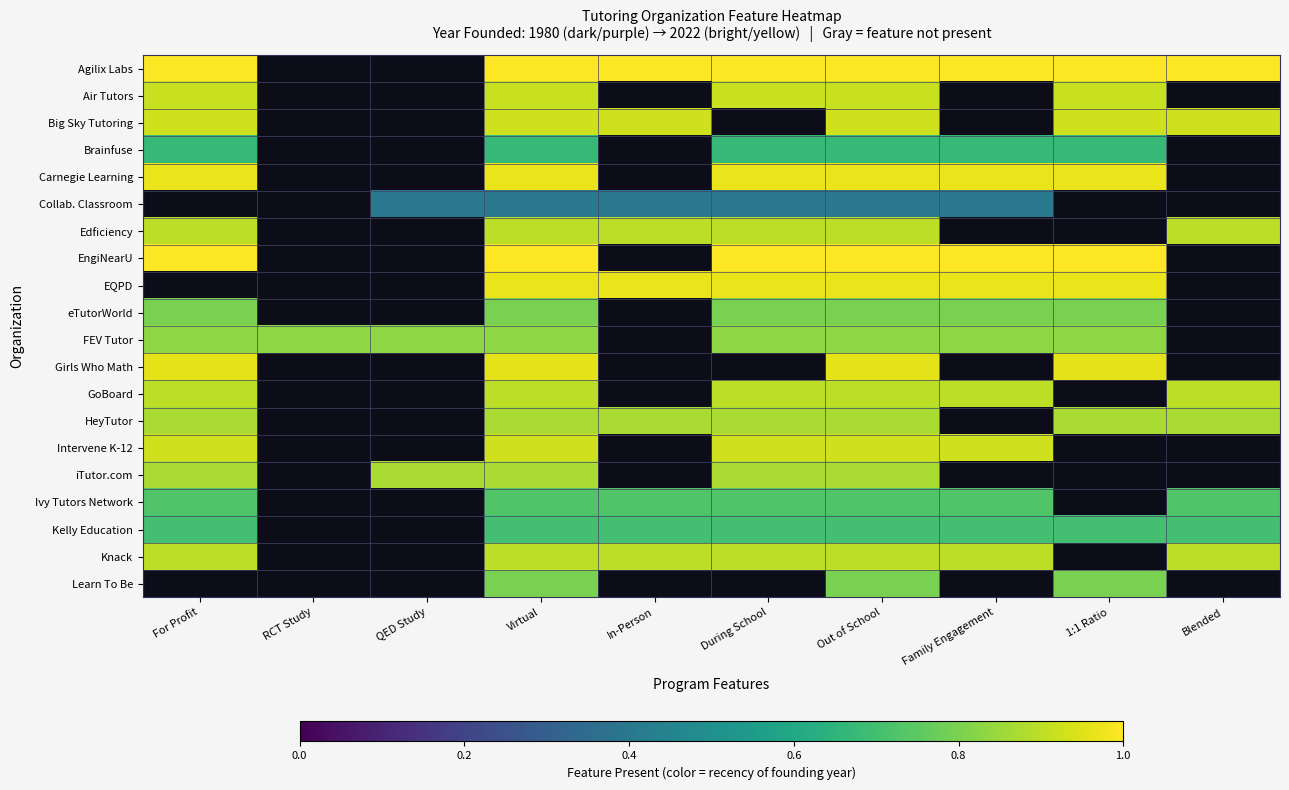

At which category is the sum across all series the highest?

Virtual